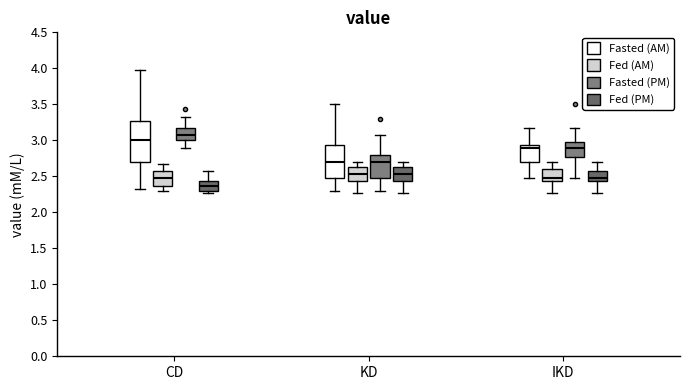

Which box has the highest median line?

CD (Fasted (PM))